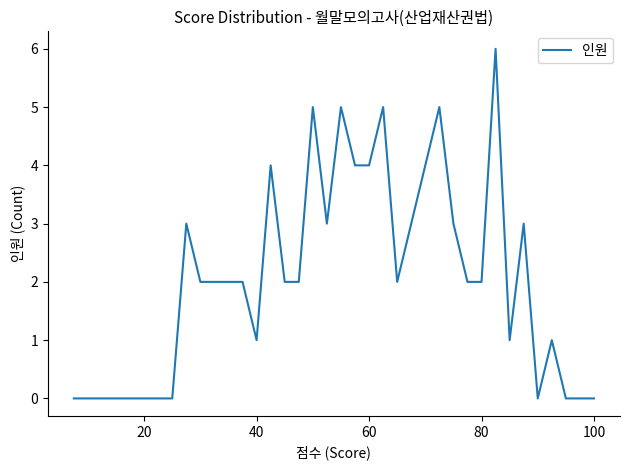

How many values are between 0 and 3?

29